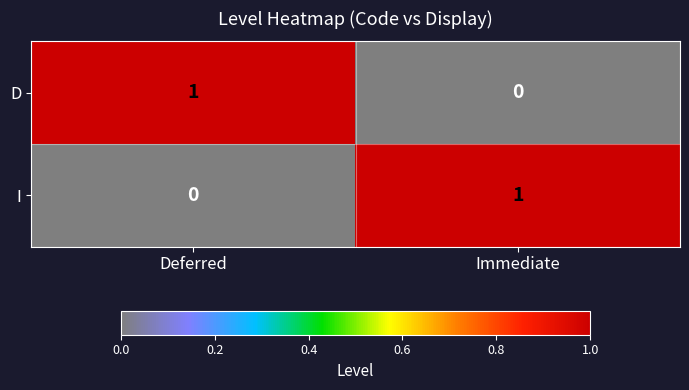

At Deferred, list the series in order from smallest to largest.

I, D